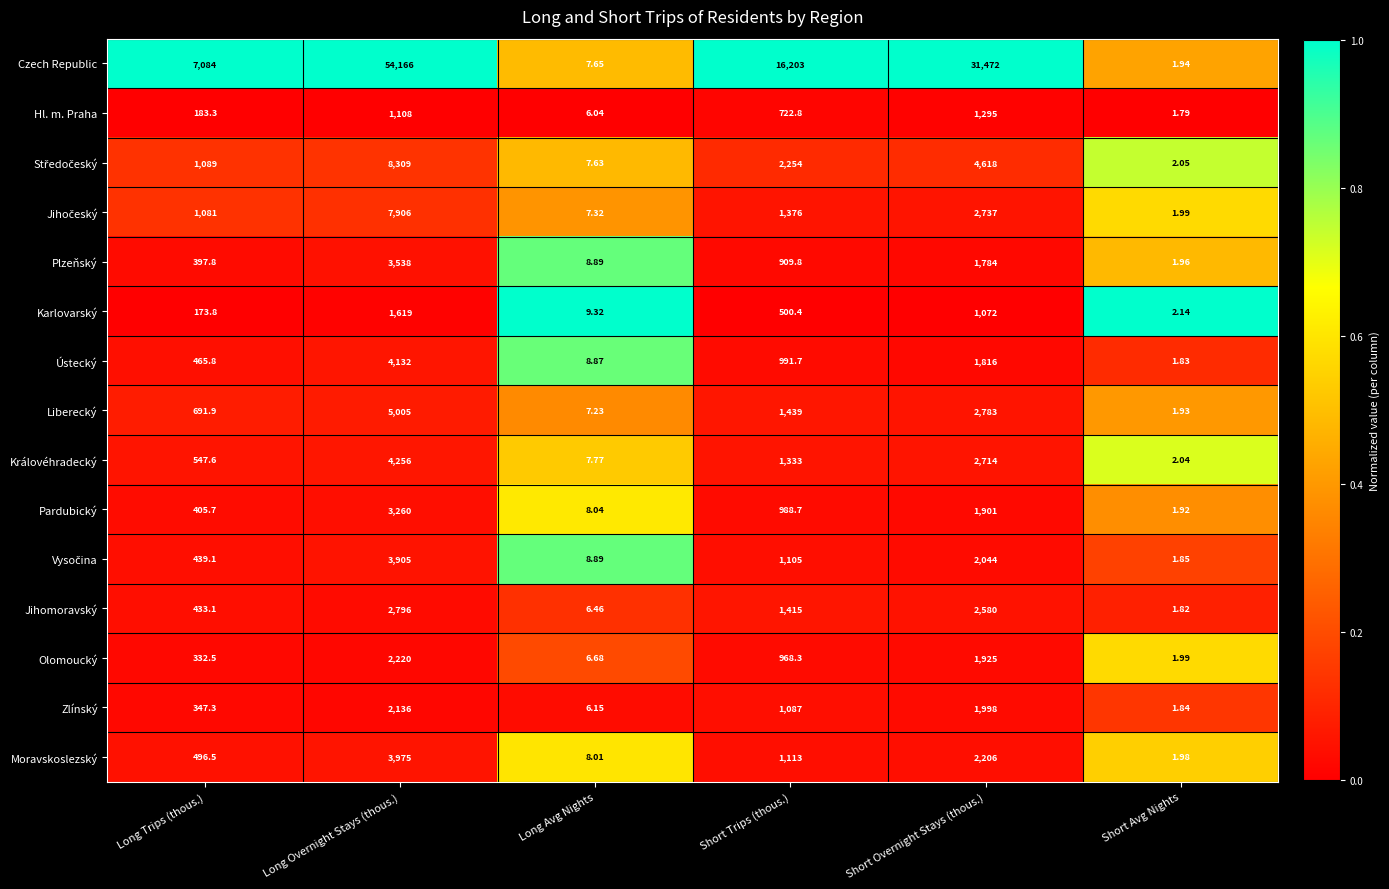

Which series has the largest total across all categories?

Czech Republic